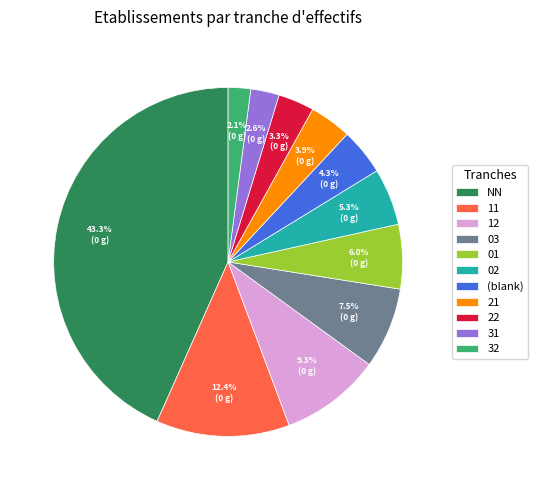

To the nearest percent, what percentage of the pie is 21?

4%